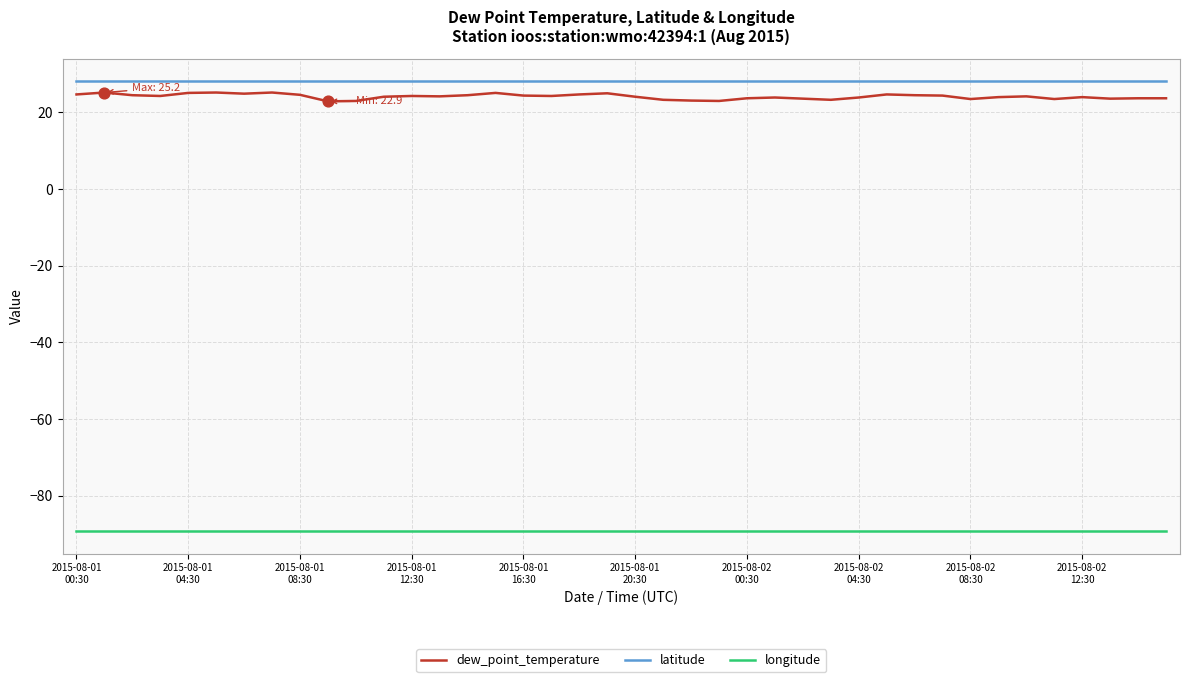

What are all the series names shown in the legend?

dew_point_temperature, latitude, longitude